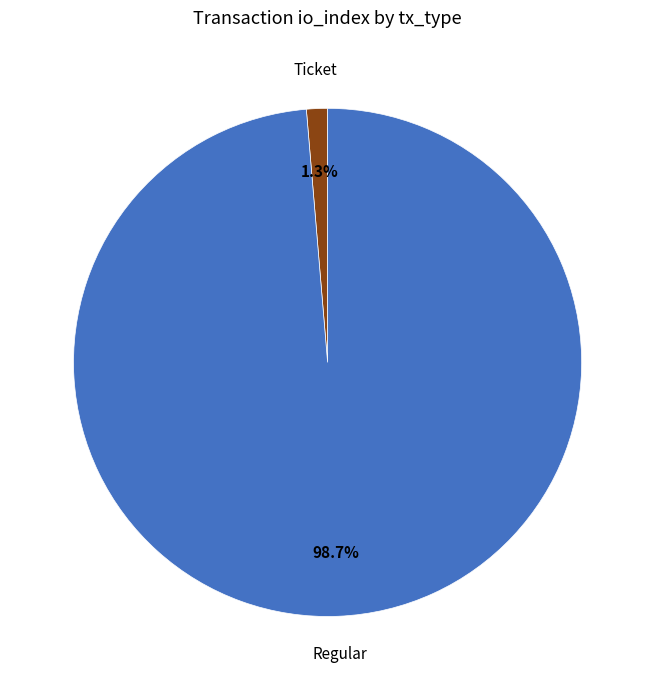

Is there any slice that represents more than half of the pie?

Yes